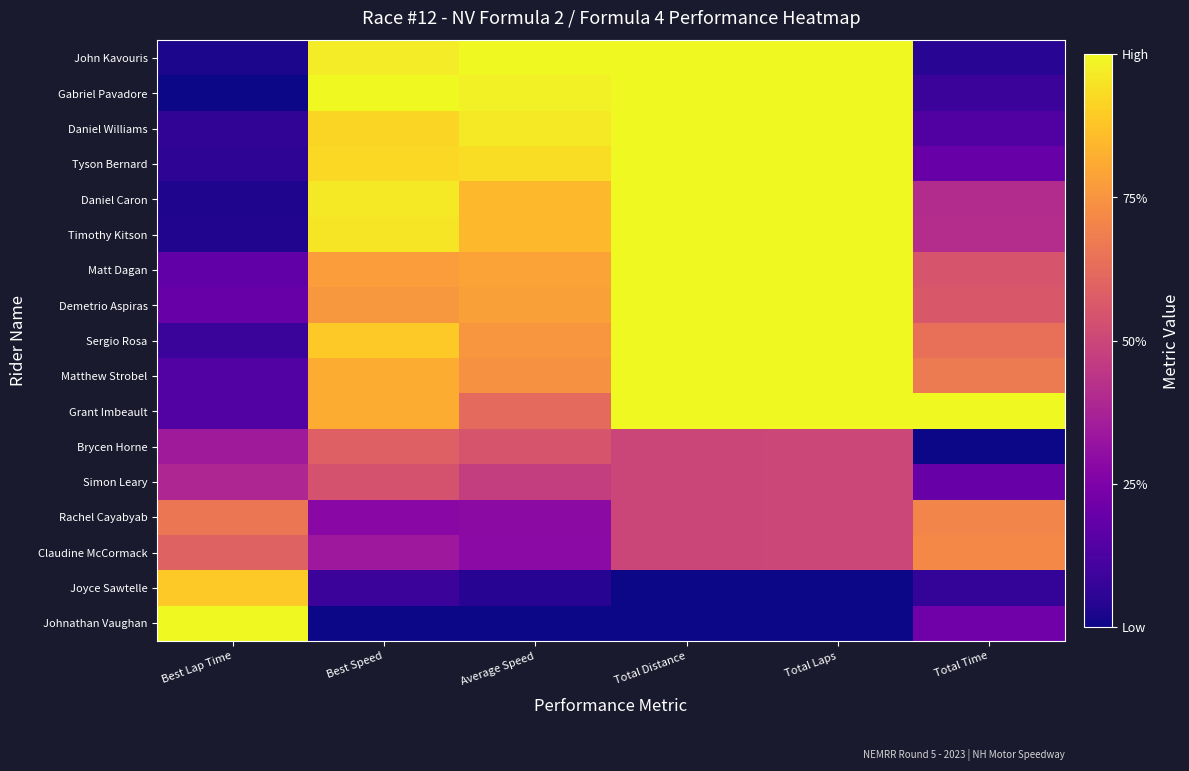

Reading left to right, transcribe all the data shown in this chart.

John Kavouris: Best Lap Time=0.0	Best Speed=1.0	Average Speed=1.0	Total Distance=1.0	Total Laps=1.0	Total Time=0.1
Gabriel Pavadore: Best Lap Time=0.0	Best Speed=1.0	Average Speed=1.0	Total Distance=1.0	Total Laps=1.0	Total Time=0.1
Daniel Williams: Best Lap Time=0.1	Best Speed=0.9	Average Speed=1.0	Total Distance=1.0	Total Laps=1.0	Total Time=0.1
Tyson Bernard: Best Lap Time=0.1	Best Speed=0.9	Average Speed=0.9	Total Distance=1.0	Total Laps=1.0	Total Time=0.2
Daniel Caron: Best Lap Time=0.0	Best Speed=1.0	Average Speed=0.8	Total Distance=1.0	Total Laps=1.0	Total Time=0.4
Timothy Kitson: Best Lap Time=0.0	Best Speed=1.0	Average Speed=0.8	Total Distance=1.0	Total Laps=1.0	Total Time=0.4
Matt Dagan: Best Lap Time=0.2	Best Speed=0.8	Average Speed=0.8	Total Distance=1.0	Total Laps=1.0	Total Time=0.5
Demetrio Aspiras: Best Lap Time=0.2	Best Speed=0.8	Average Speed=0.8	Total Distance=1.0	Total Laps=1.0	Total Time=0.6
Sergio Rosa: Best Lap Time=0.1	Best Speed=0.9	Average Speed=0.8	Total Distance=1.0	Total Laps=1.0	Total Time=0.6
Matthew Strobel: Best Lap Time=0.1	Best Speed=0.8	Average Speed=0.7	Total Distance=1.0	Total Laps=1.0	Total Time=0.7
Grant Imbeault: Best Lap Time=0.1	Best Speed=0.8	Average Speed=0.6	Total Distance=1.0	Total Laps=1.0	Total Time=1.0
Brycen Horne: Best Lap Time=0.3	Best Speed=0.6	Average Speed=0.5	Total Distance=0.5	Total Laps=0.5	Total Time=0.0
Simon Leary: Best Lap Time=0.4	Best Speed=0.5	Average Speed=0.5	Total Distance=0.5	Total Laps=0.5	Total Time=0.2
Rachel Cayabyab: Best Lap Time=0.7	Best Speed=0.3	Average Speed=0.3	Total Distance=0.5	Total Laps=0.5	Total Time=0.7
Claudine McCormack: Best Lap Time=0.6	Best Speed=0.3	Average Speed=0.3	Total Distance=0.5	Total Laps=0.5	Total Time=0.7
Joyce Sawtelle: Best Lap Time=0.9	Best Speed=0.1	Average Speed=0.0	Total Distance=0.0	Total Laps=0.0	Total Time=0.1
Johnathan Vaughan: Best Lap Time=1.0	Best Speed=0.0	Average Speed=0.0	Total Distance=0.0	Total Laps=0.0	Total Time=0.2